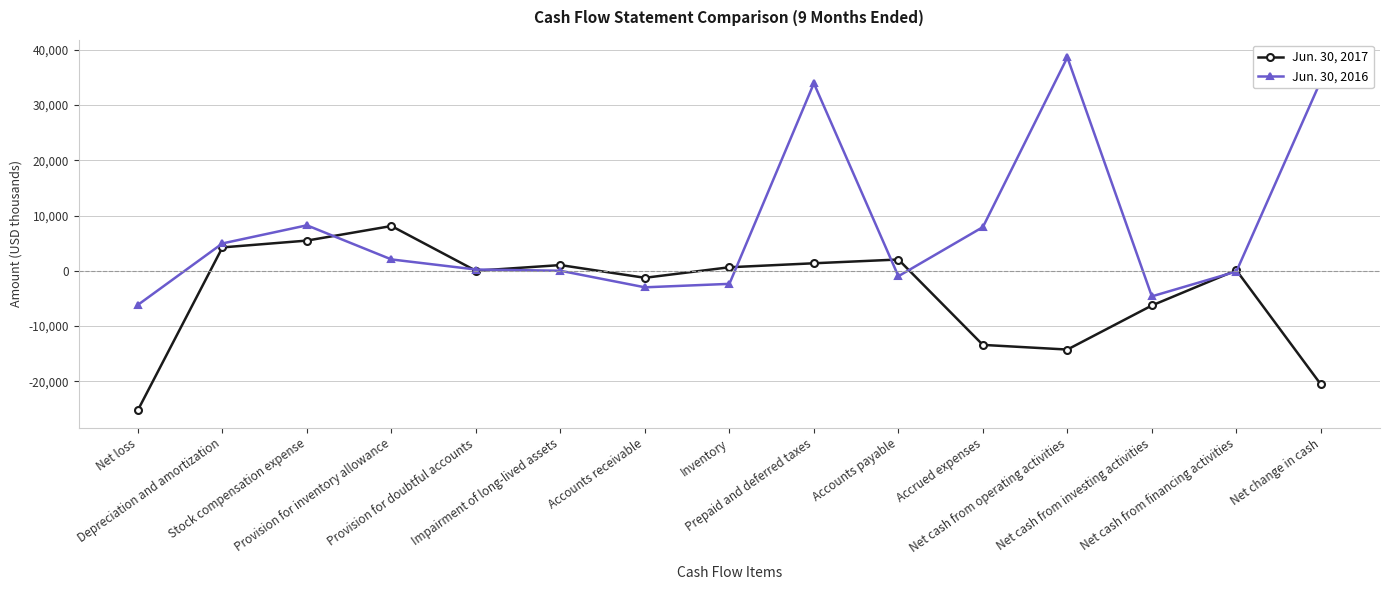

List the series in order of their peak value, highest first.

Jun. 30, 2016, Jun. 30, 2017